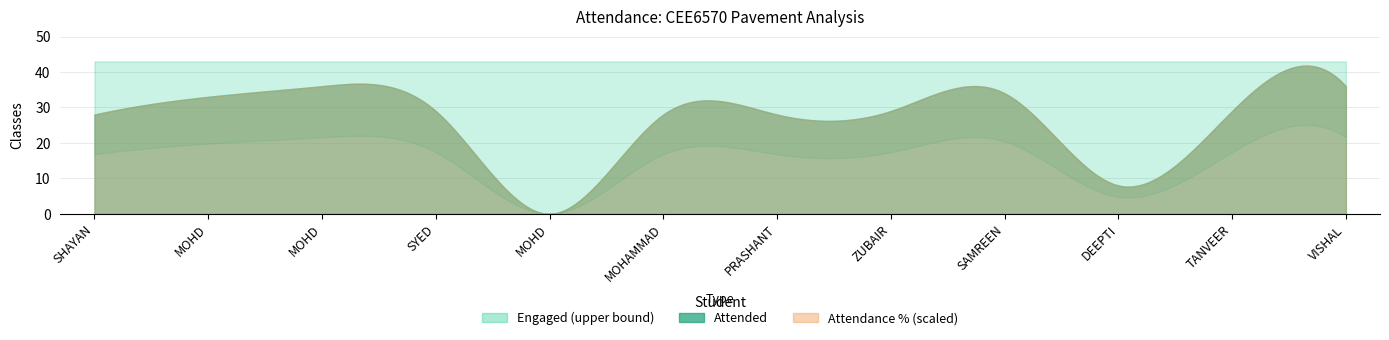

True or false: Engaged and Attended cross at least once.

False